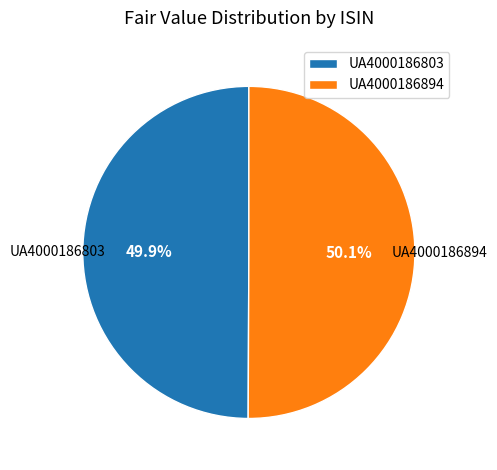

Is it true that UA4000186894 is 35% of the pie?

False